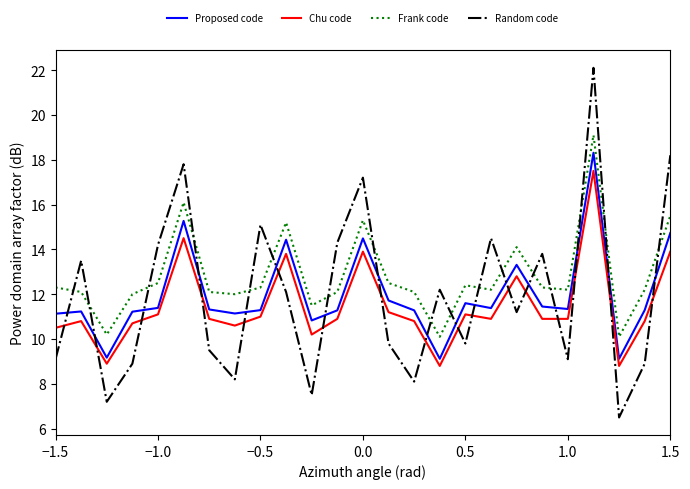

True or false: Chu code and Frank code cross at least once.

False